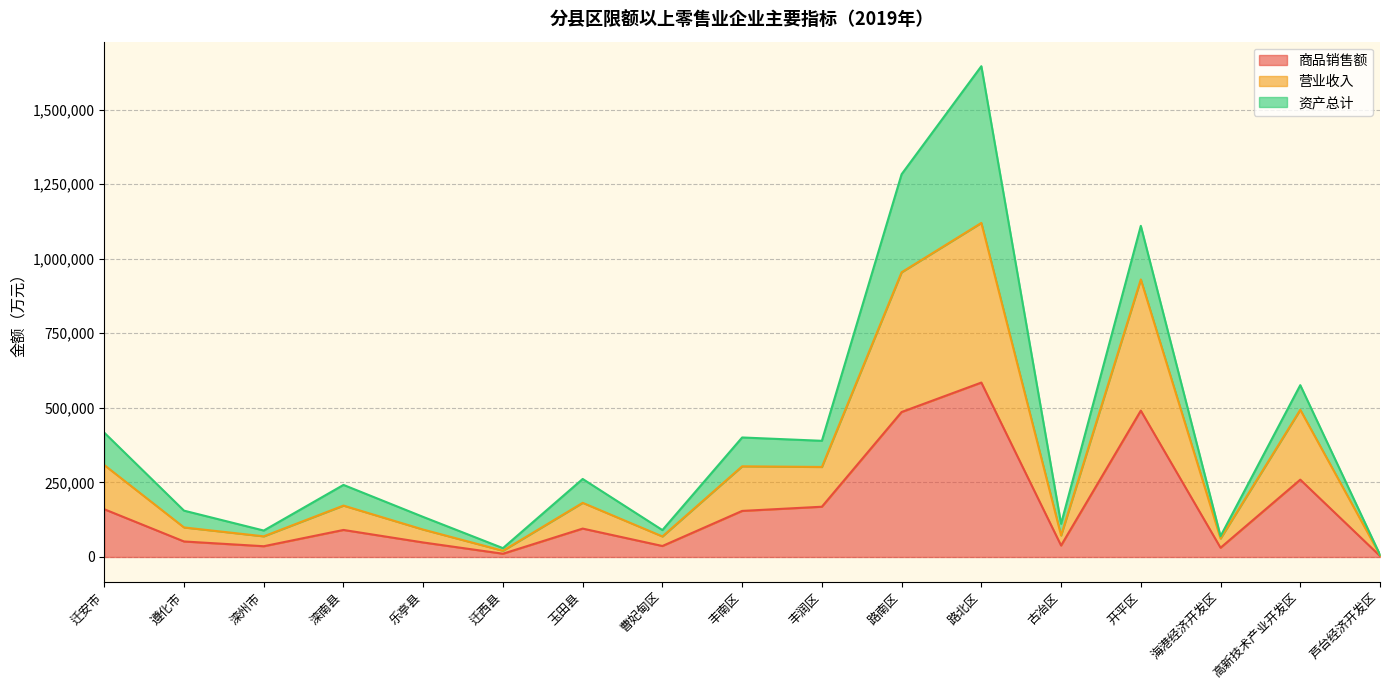

What is the label of the 9th point from the right?

丰南区